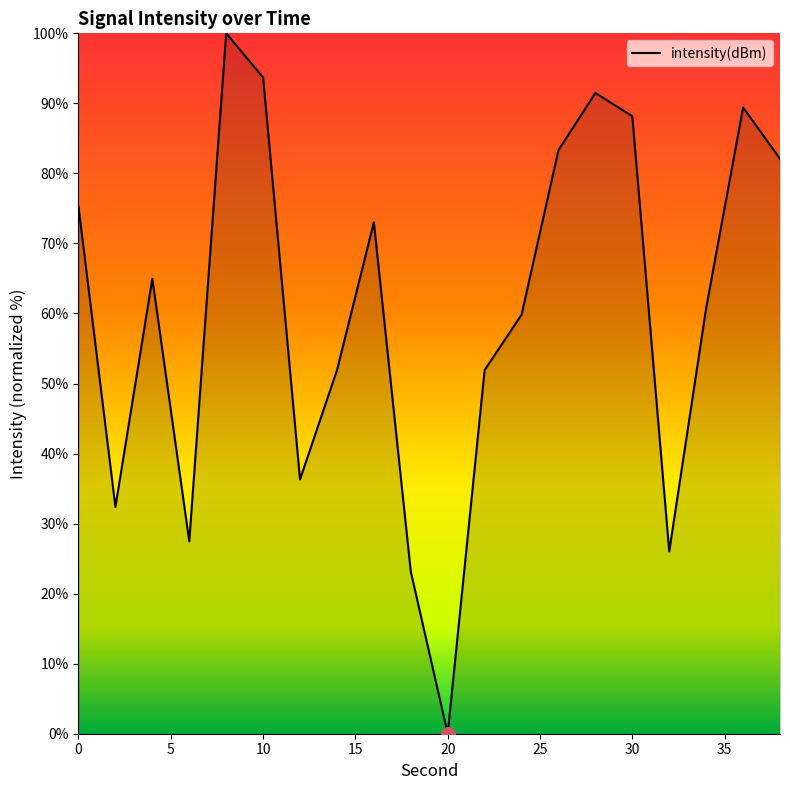

Read the value at 10.

93.7